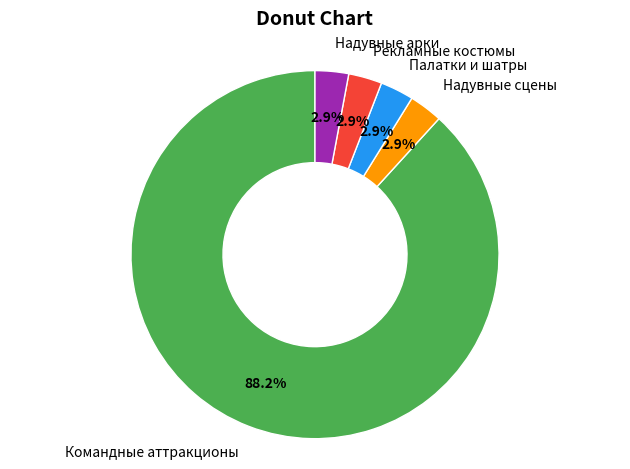

Combined, do Палатки и шатры and Надувные сцены account for over 50%?

No